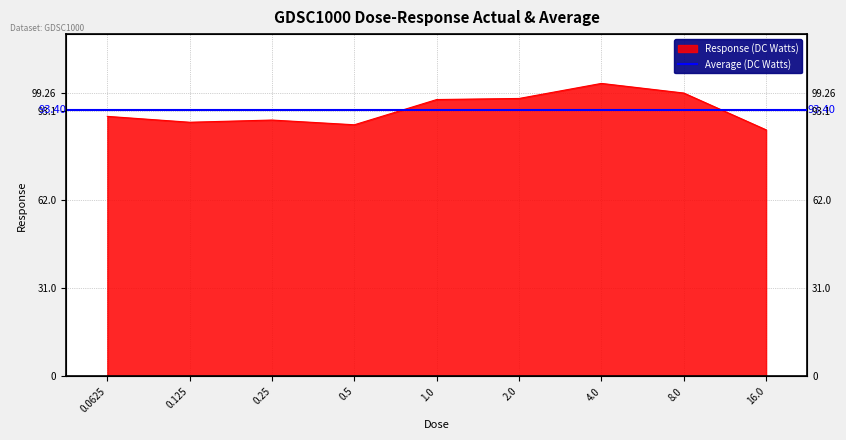

What is the approximate value at 0.5?

88.2